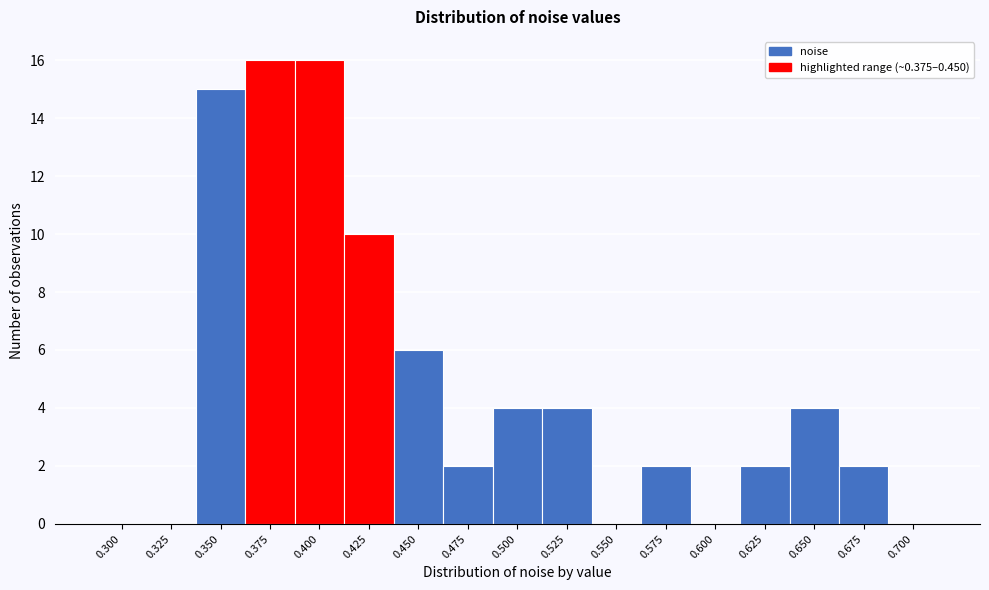

Reading right to left, transcribe all the data shown in this chart.

0.700=0	0.675=2	0.650=4	0.625=2	0.600=0	0.575=2	0.550=0	0.525=4	0.500=4	0.475=2	0.450=6	0.425=10	0.400=16	0.375=16	0.350=15	0.325=0	0.300=0